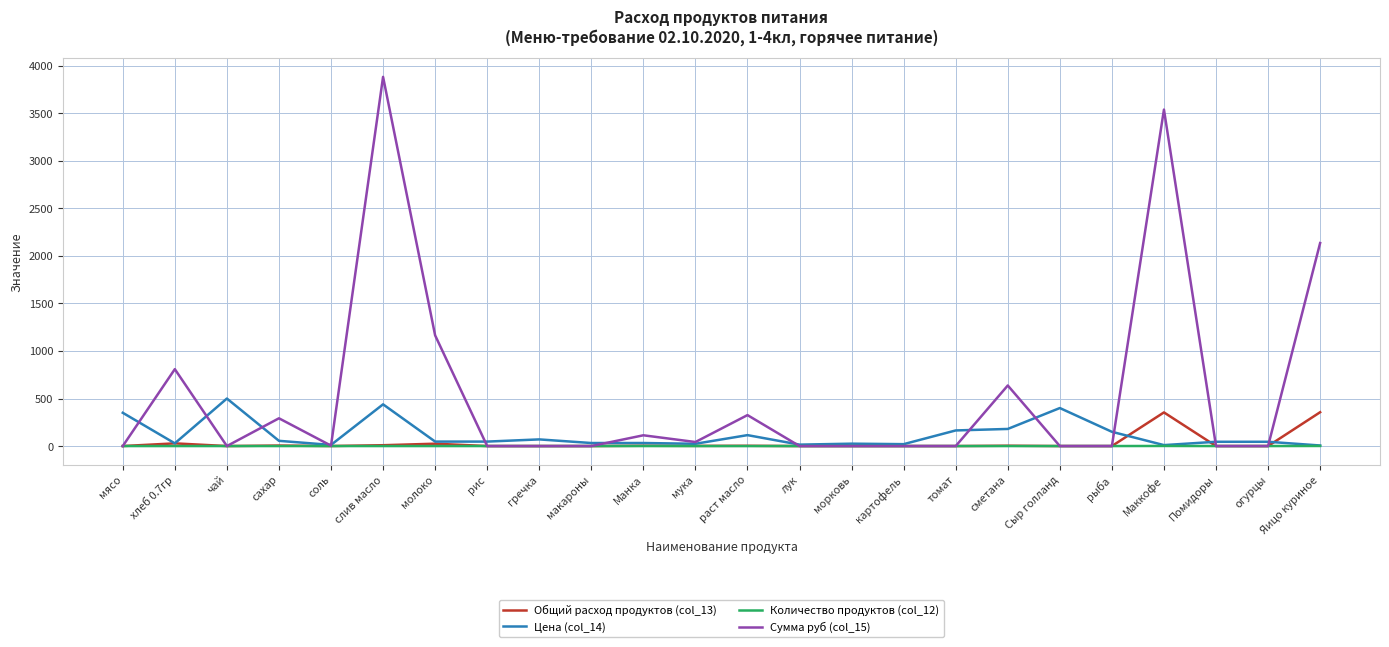

At how many categories does at least one series exceed 600?

6